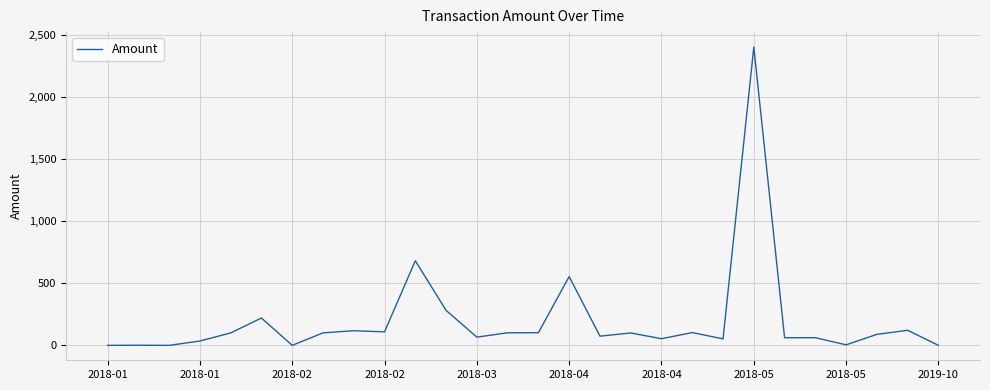

Is this an area chart (filled region under the line)?

No